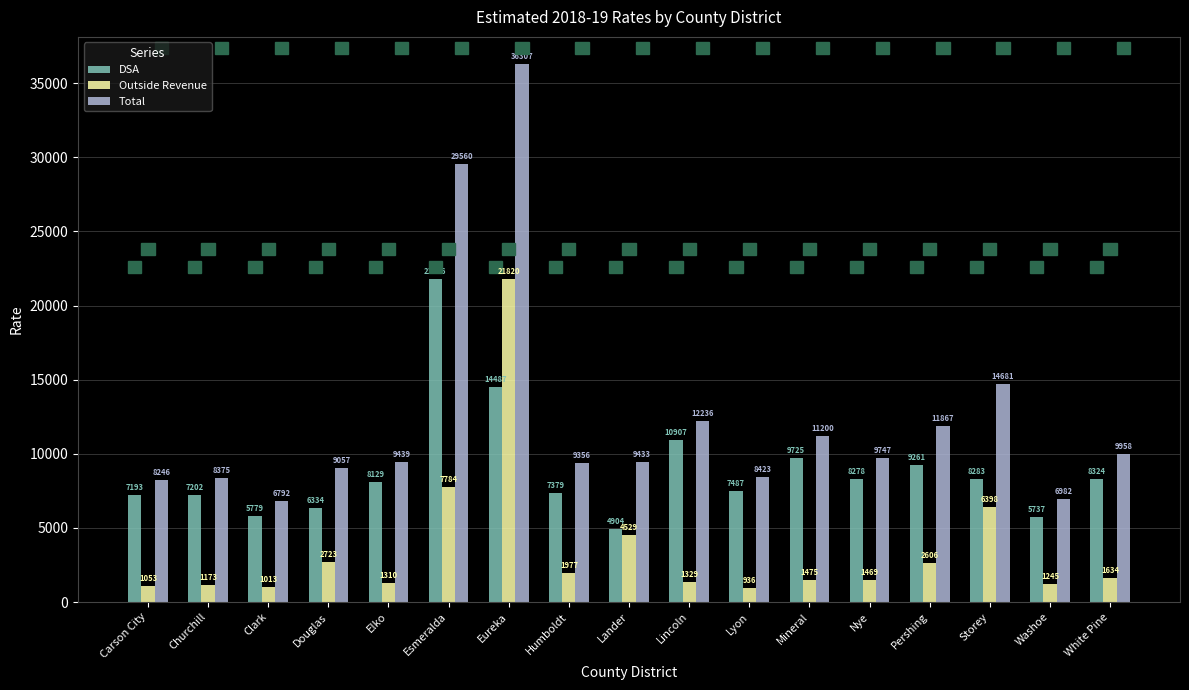

True or false: Total has a value of 6791.5 at Clark.

True